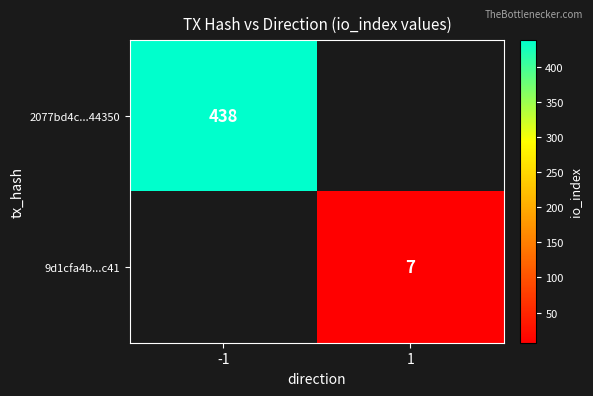

The value of 2077bd4c...44350 at -1 is 438. True or false?

True